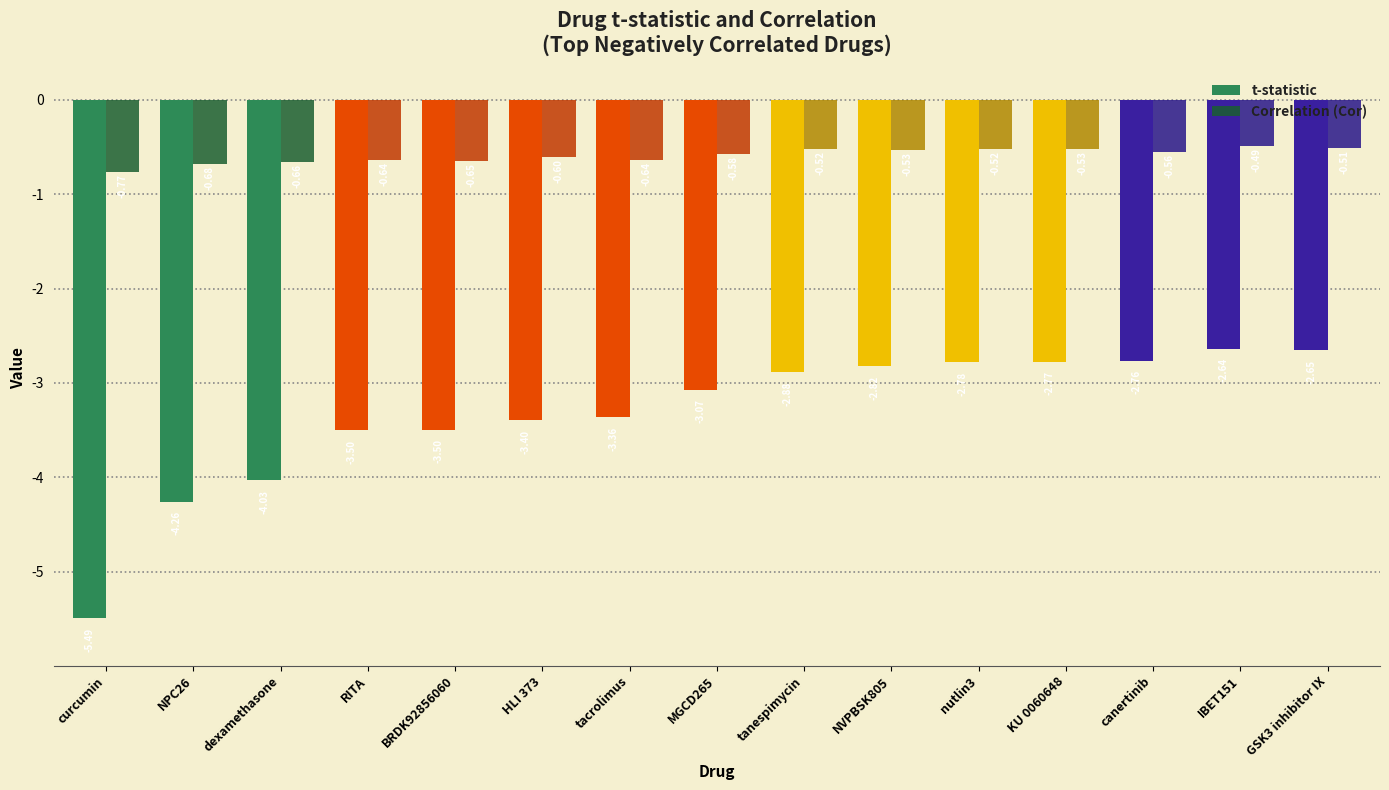

What is the difference between the t-statistic values at NPC26 and GSK3 inhibitor IX?

1.6